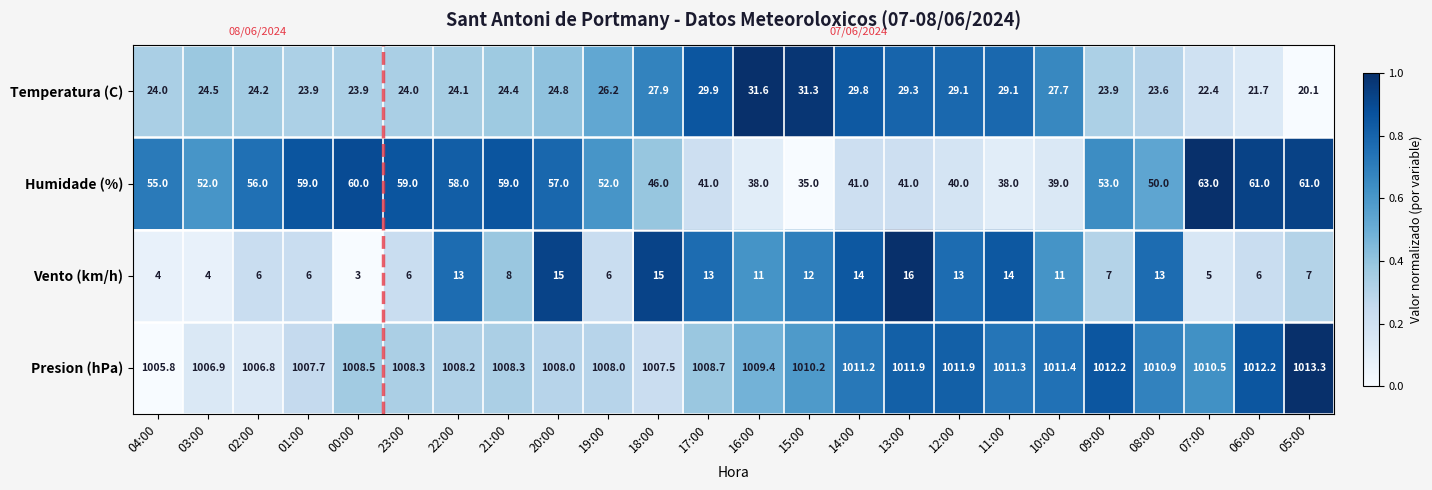

What is the difference between the maximum and minimum values in the Temperatura (C) series?

11.5